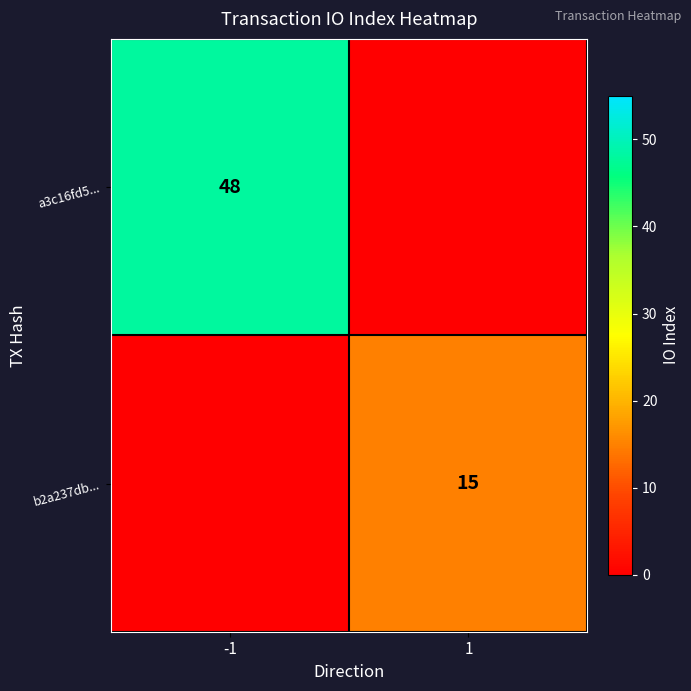

True or false: a3c16fd5... has a value of 64 at -1.

False